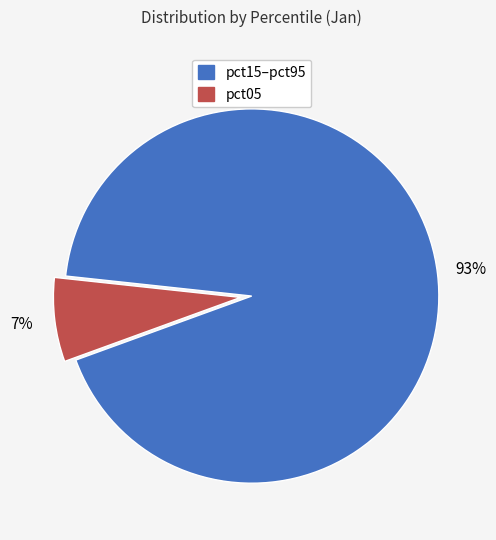

To the nearest percent, what is the average slice percentage?

50%